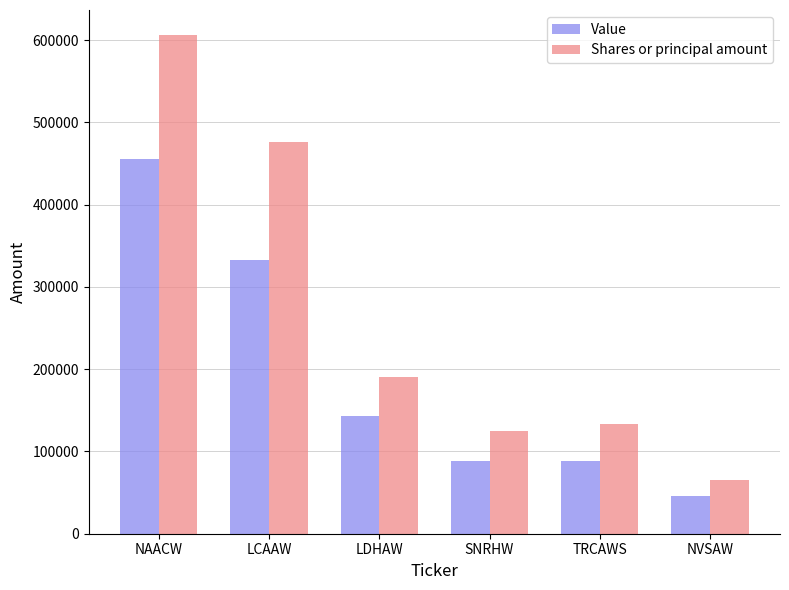

How many groups of bars are there?

6